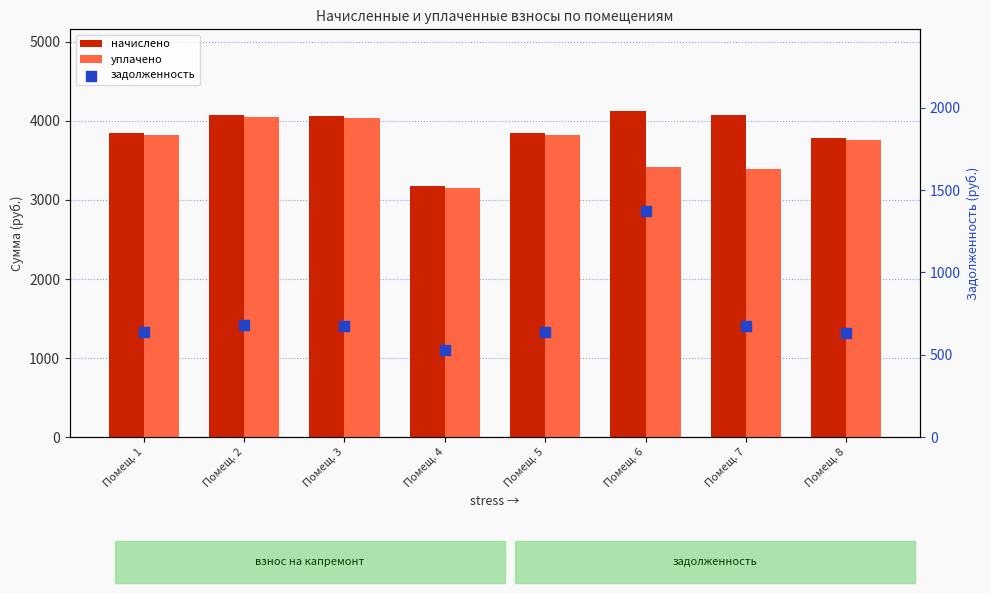

Is the value of начислено at Помещ. 1 greater than the value of задолженность at Помещ. 3?

Yes